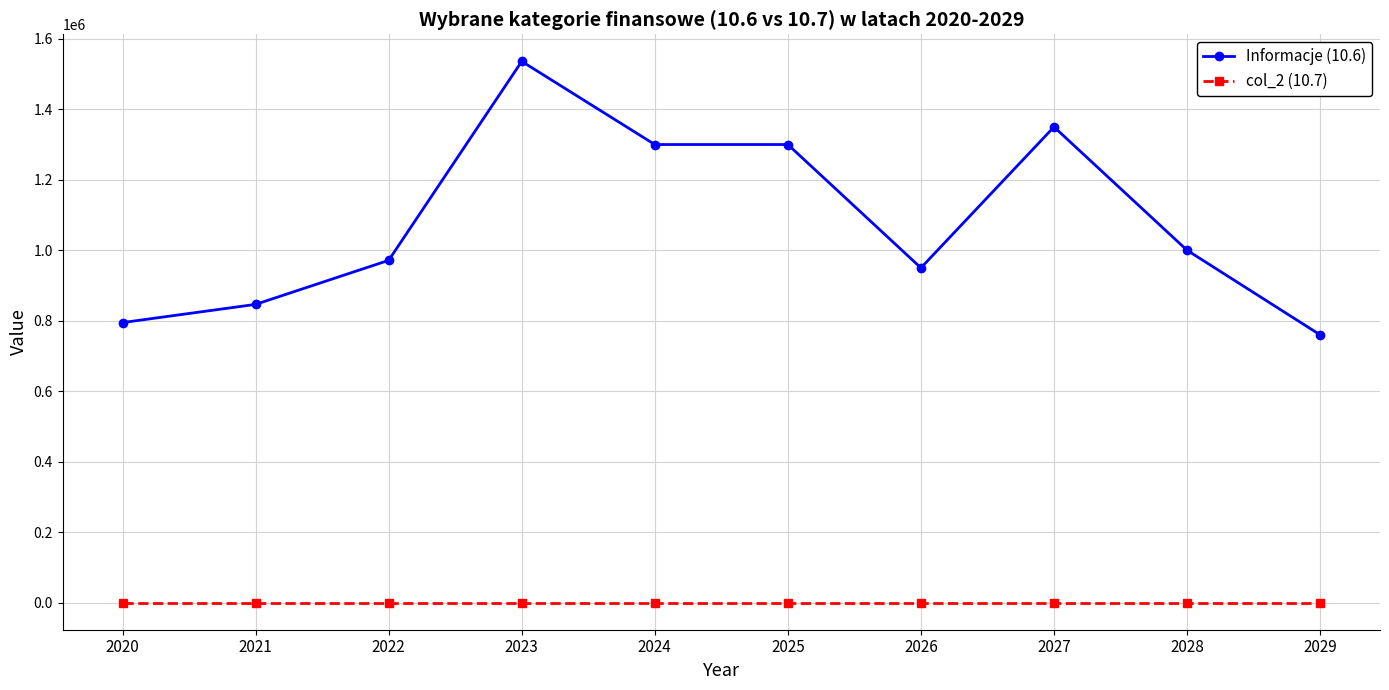

True or false: col_2 (10.7) and Informacje (10.6) cross at least once.

False